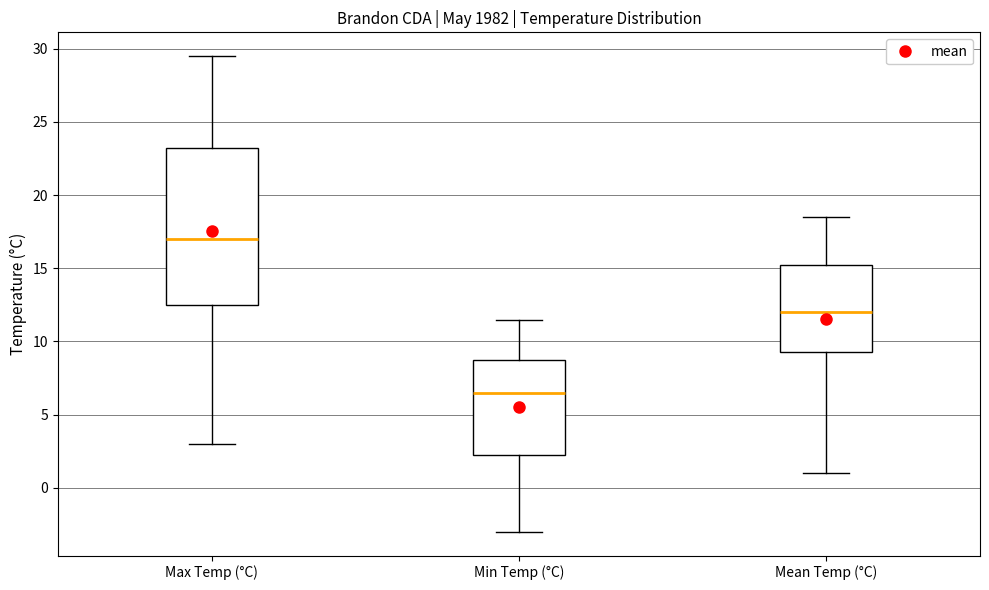

Which box's median line is the highest?

Max Temp (°C)